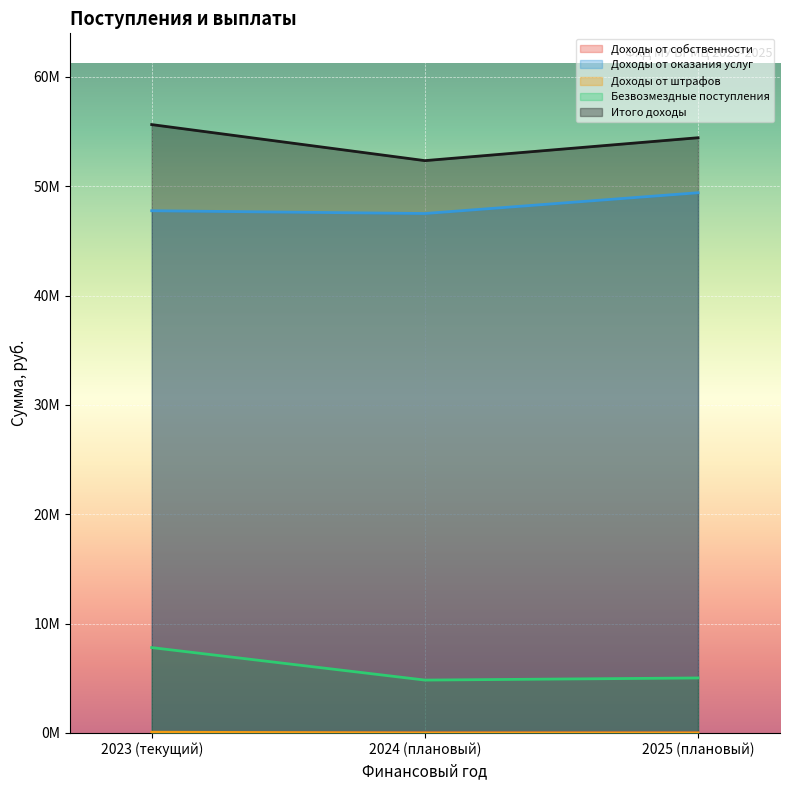

What is the label of the 2nd point from the left?

2024 (плановый)